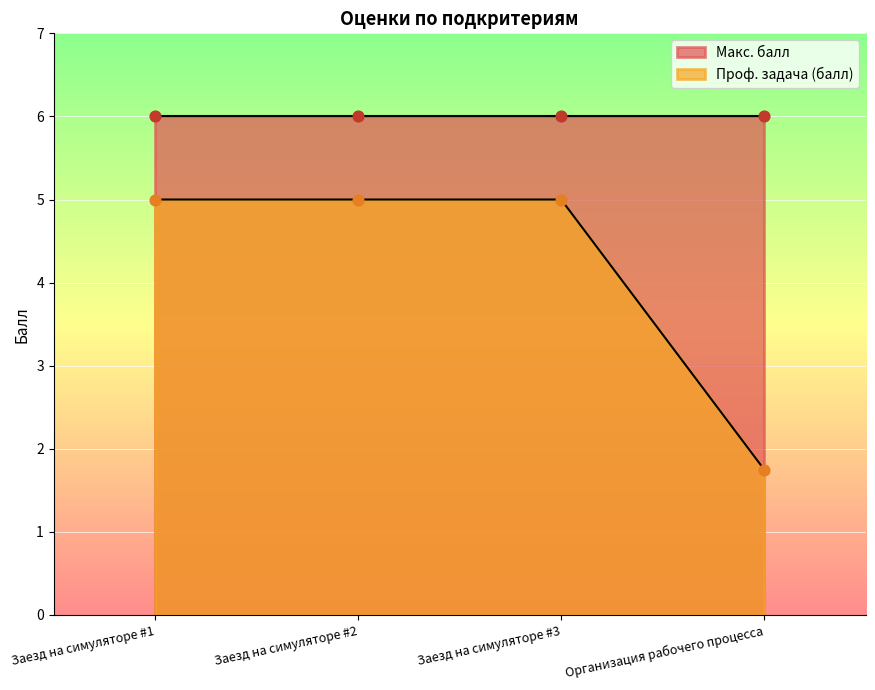

Approximately how many times larger is the value at Заезд на симуляторе #2 compared to Организация рабочего процесса?

2.9